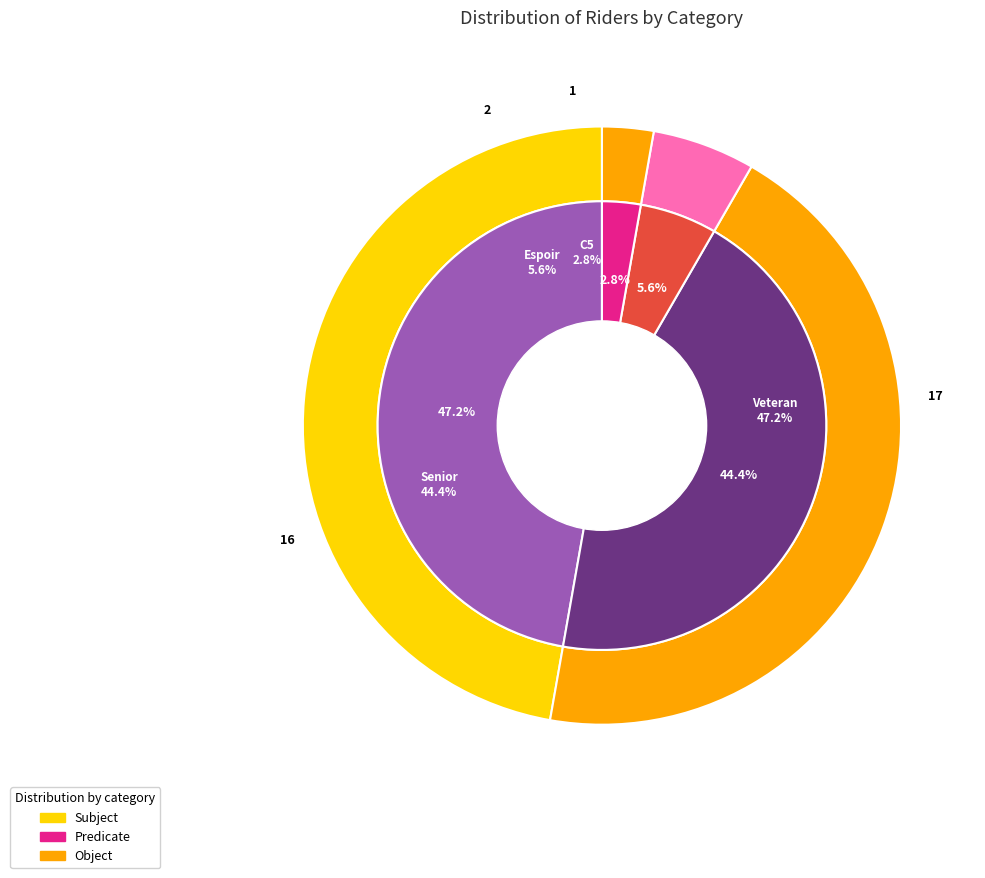

What percentage is the Senior slice, to the nearest percent?

44%